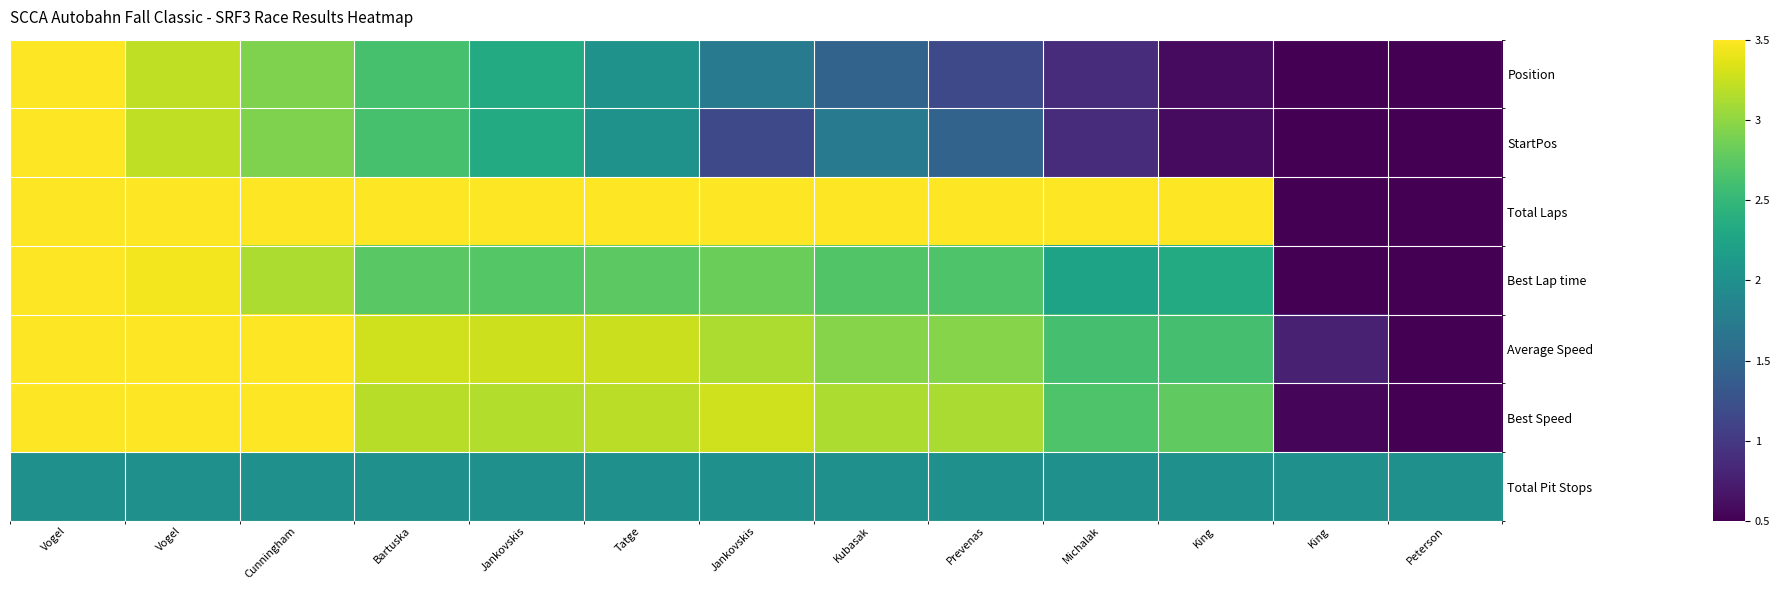

Which series has the largest total across all categories?

Total Laps